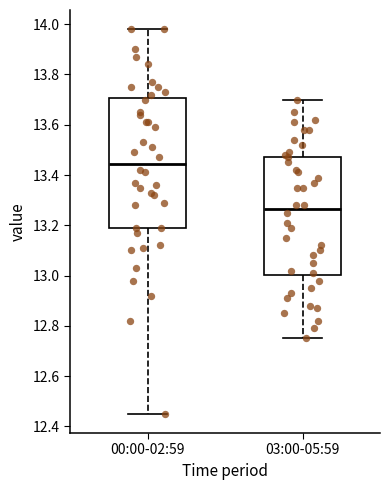

Reading left to right, transcribe this box plot: for each box, give where its median line is, the range the box spans, and where its two whiskers end, as read against the y-axis. The values are not printed on the chart, so give them approximately, as read against the axis.

00:00-02:59: median 13.44, box 13.20 to 13.70, whiskers 12.46 to 13.98
03:00-05:59: median 13.26, box 13.00 to 13.48, whiskers 12.76 to 13.70